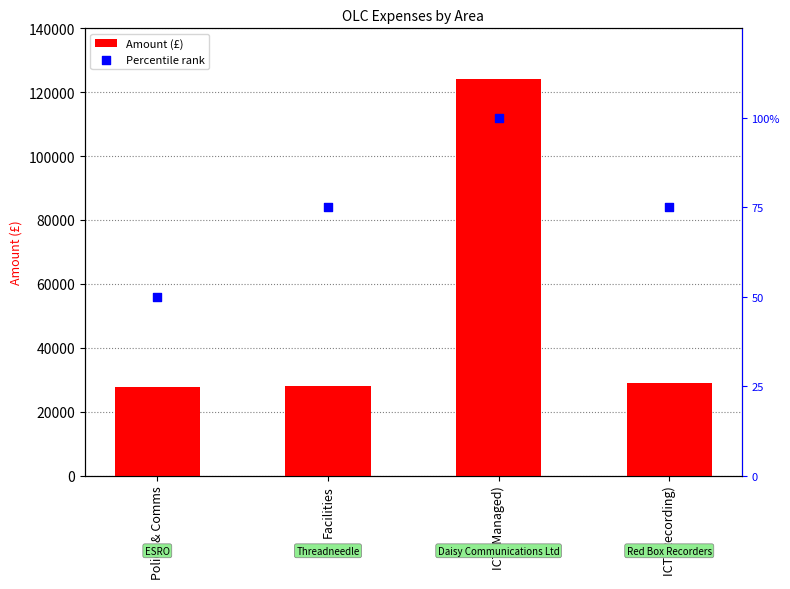

What are all the series names shown in the legend?

Amount (£), Percentile rank